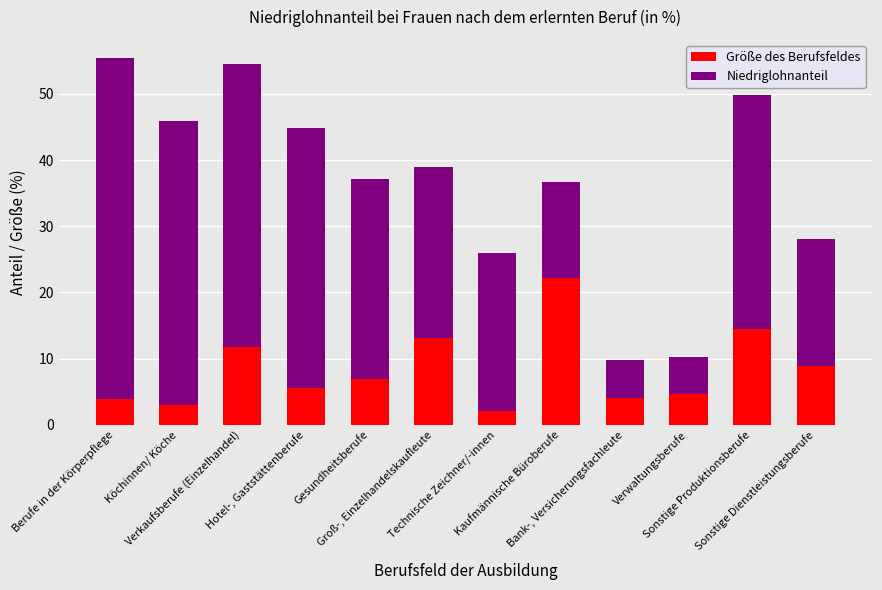

What is the average value of the Größe des Berufsfeldes series?

8.3